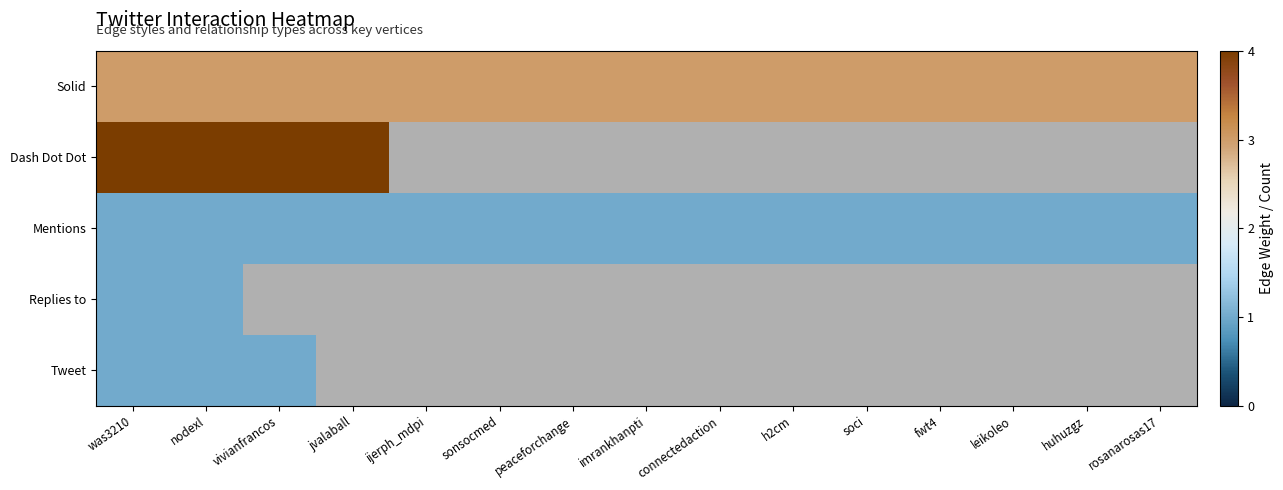

The value of Mentions at nodexl is 1.3. True or false?

False